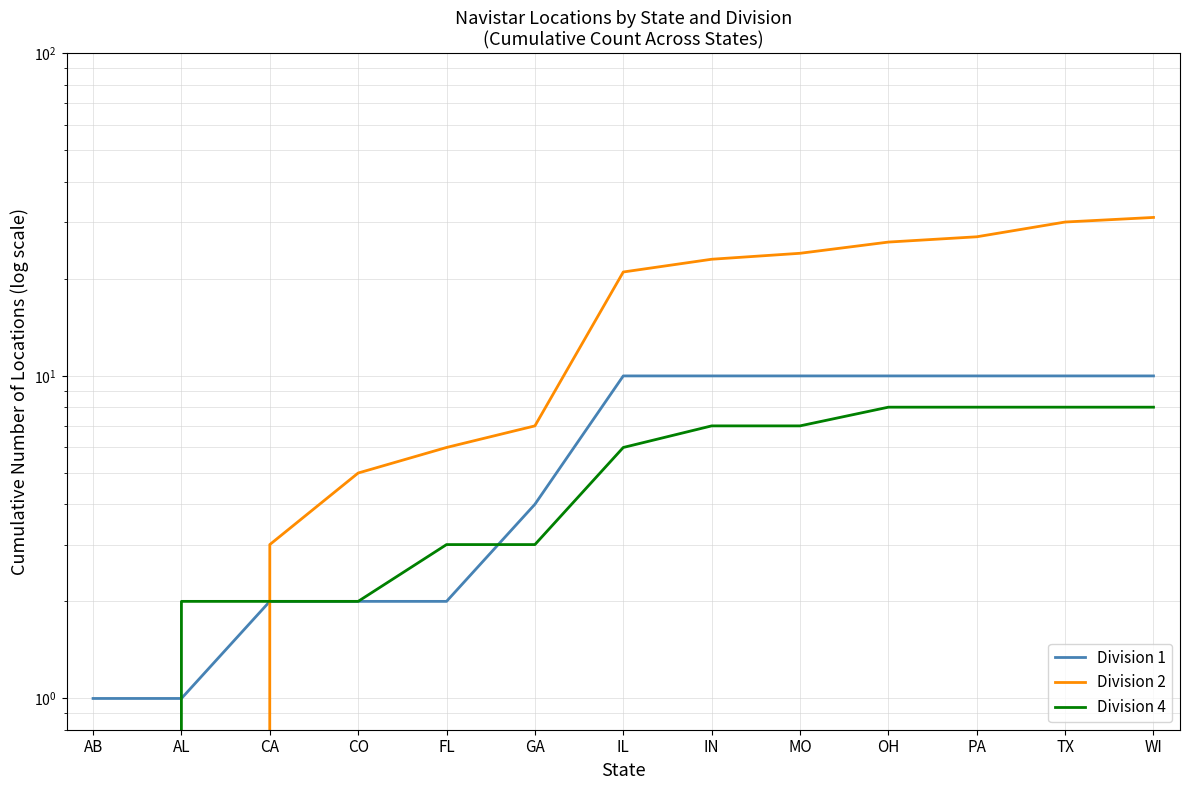

What is the difference between the Division 2 values at MO and AB?

24